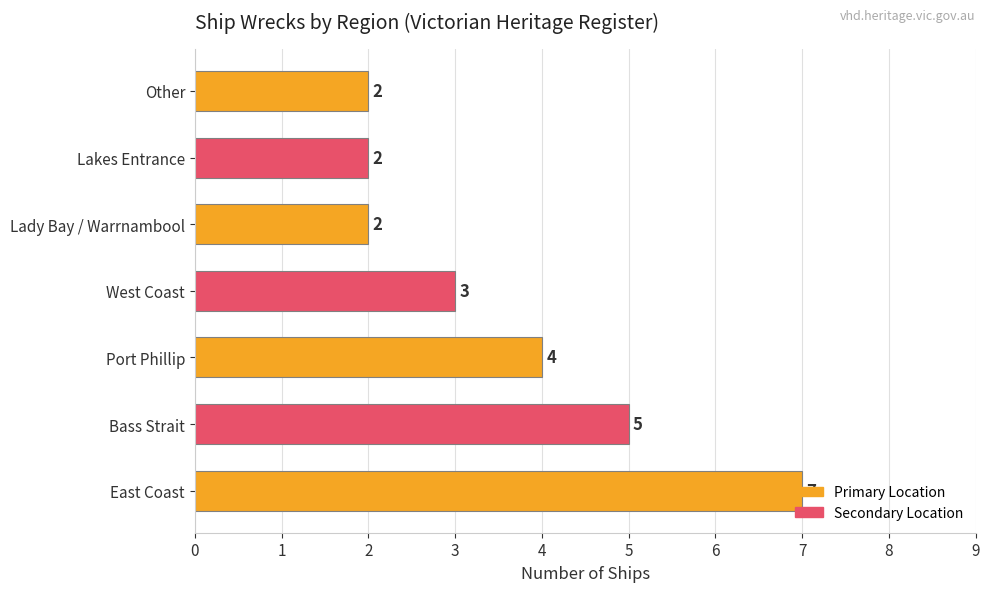

The chart shows a value of 4 at Port Phillip. True or false?

True